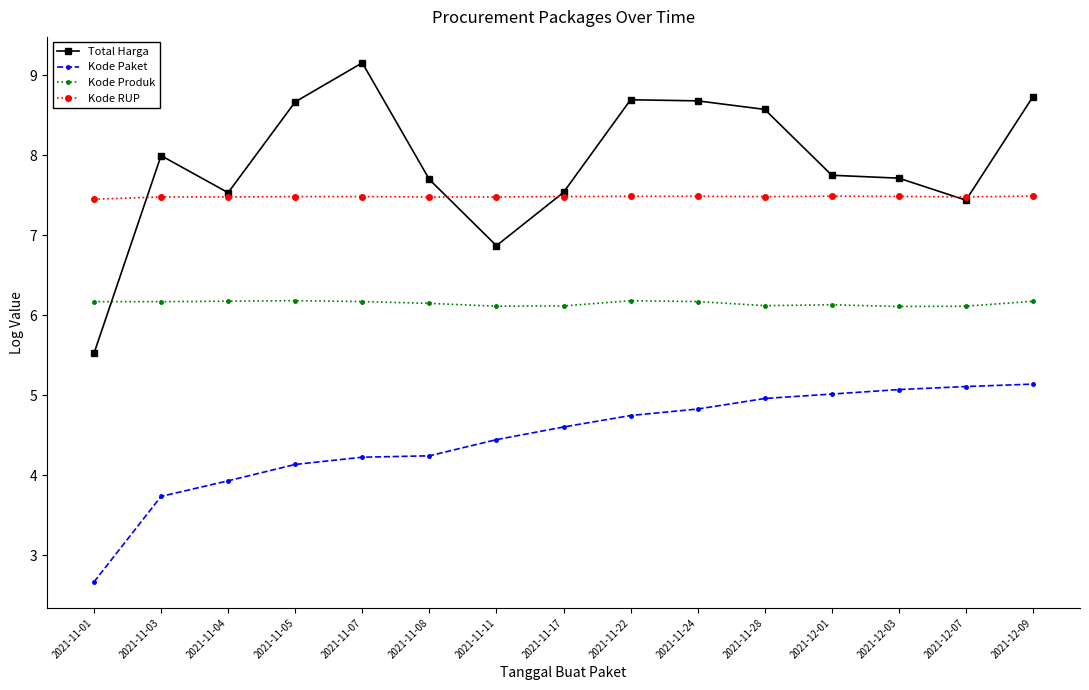

True or false: Total Harga has more than 1 points higher than both neighbors.

True